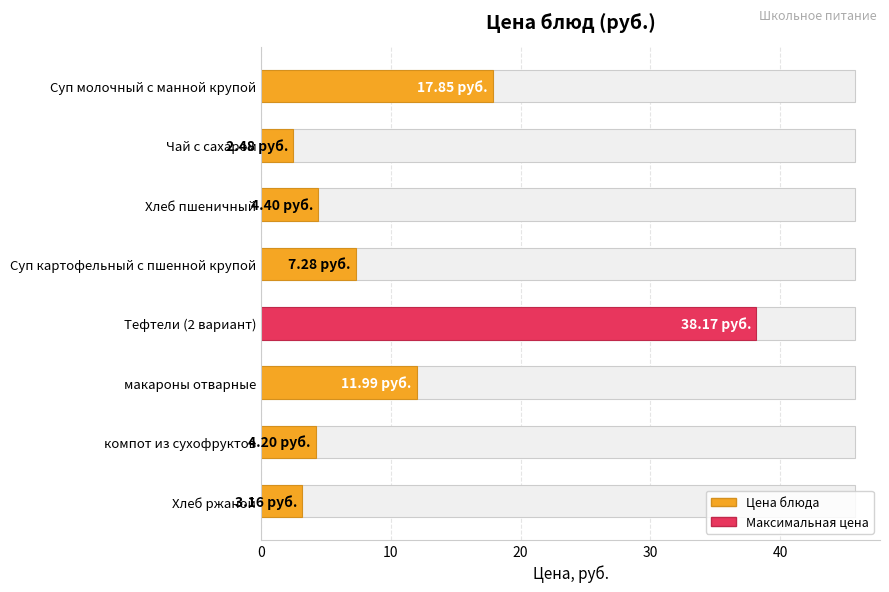

How many values are below 7?

4